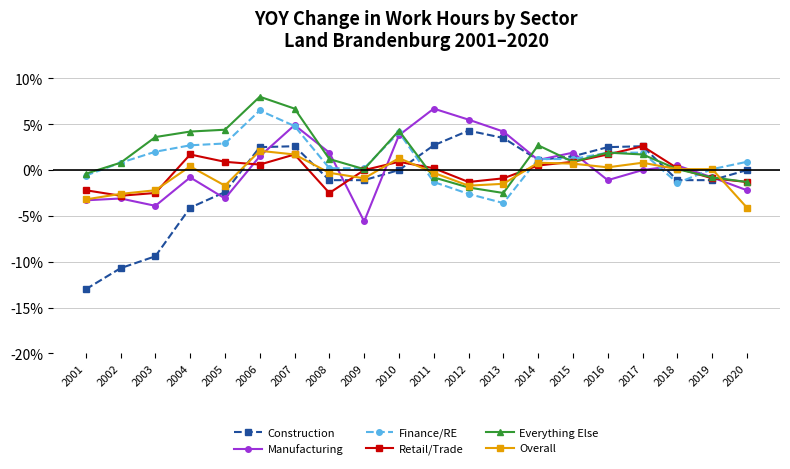

Where does the Finance/RE series first go above 1?

2003